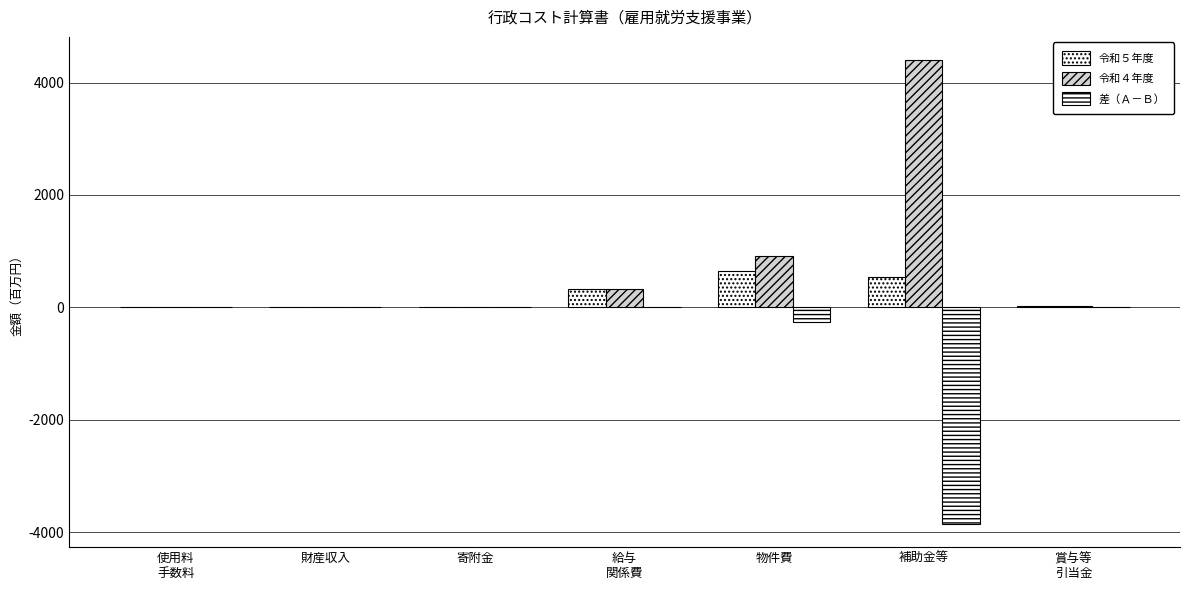

Where does the 令和５年度 series first go above 21?

給与
関係費